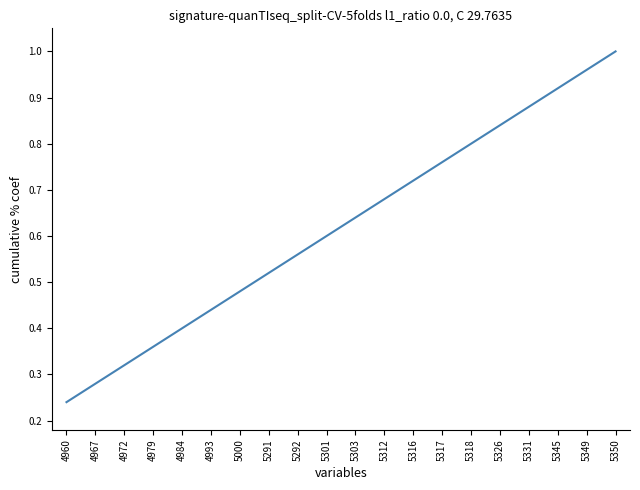

What is the change in value from 5291 to 5318?

+0.3